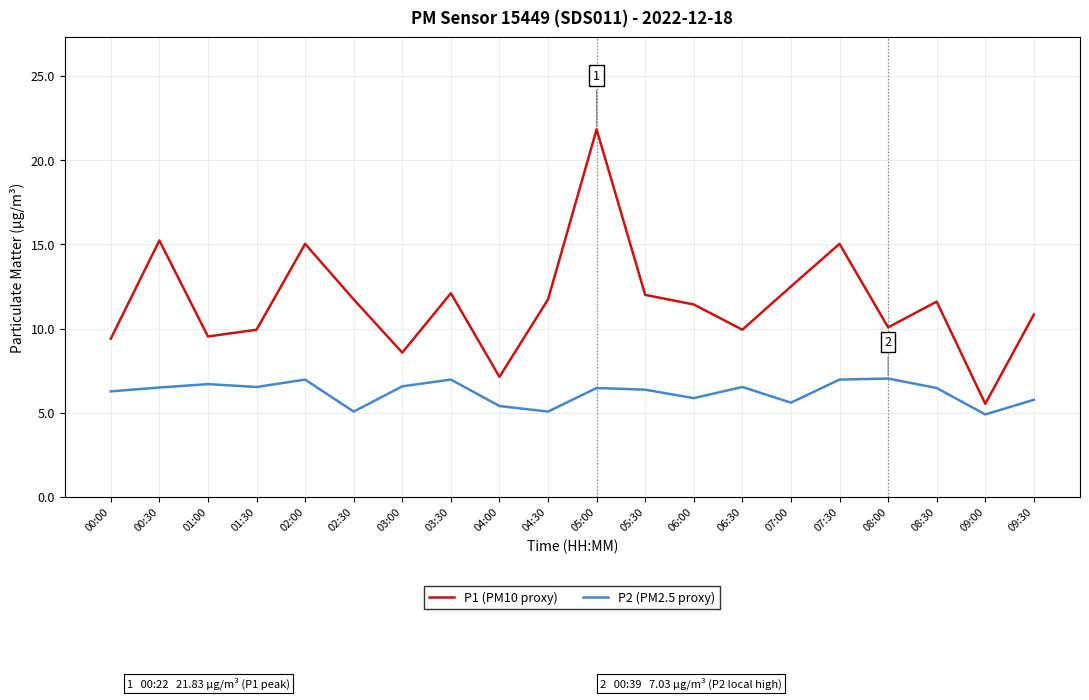

What is the difference between the maximum and minimum values in the P2 (PM2.5 proxy) series?

2.1